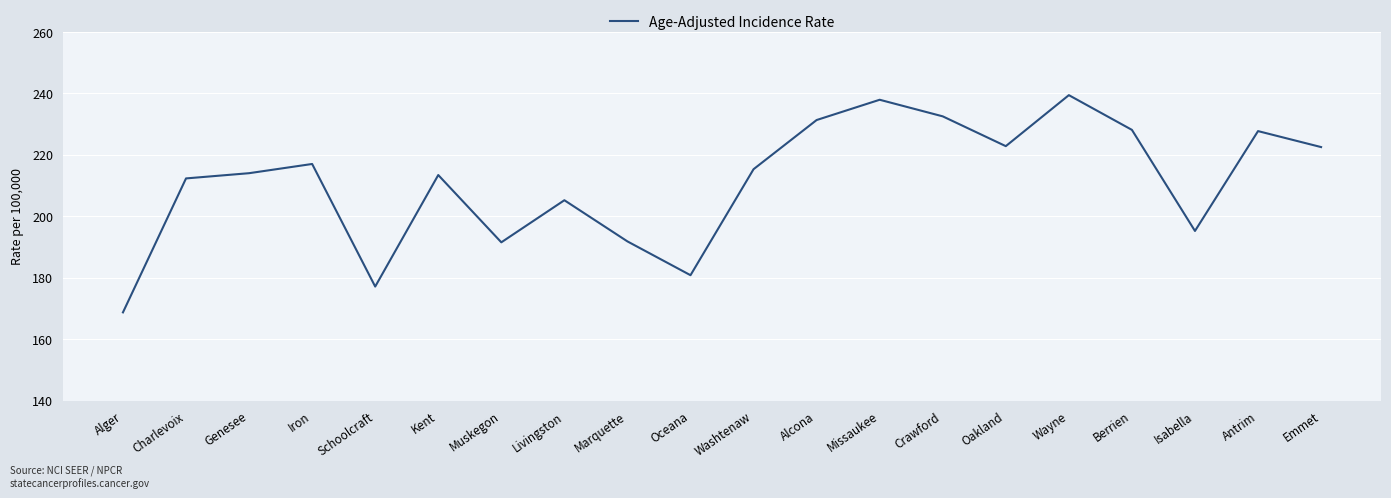

How many interior local valleys (lower than both neighbors) does the data have?

5